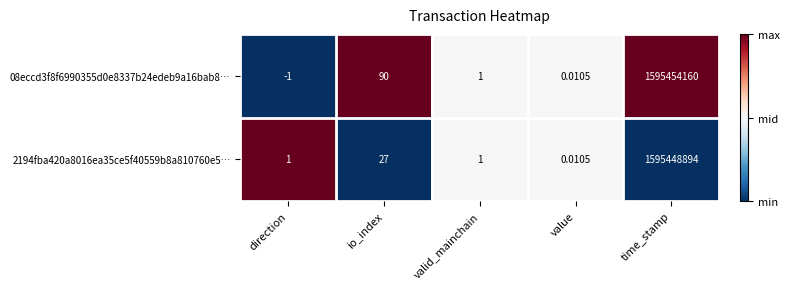

At which label does 08eccd3f8f6990355d0e8337b24edeb9a16bab8… first exceed 1?

io_index